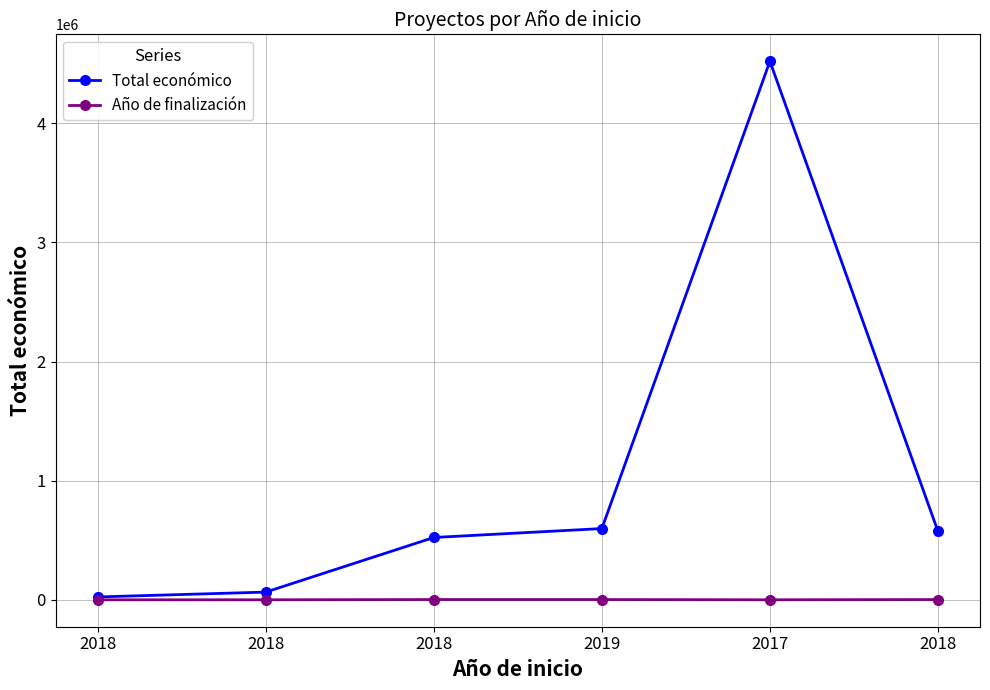

How many lines are shown in the chart?

2